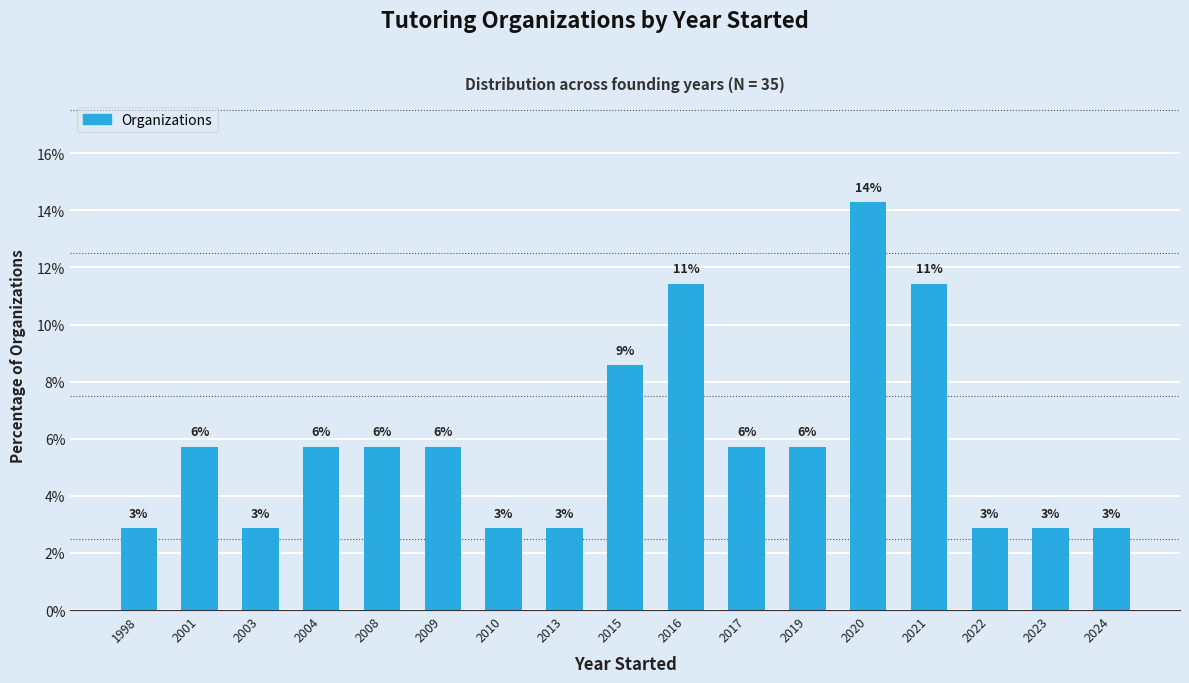

Which has a higher value, 2015 or 2004?

2015